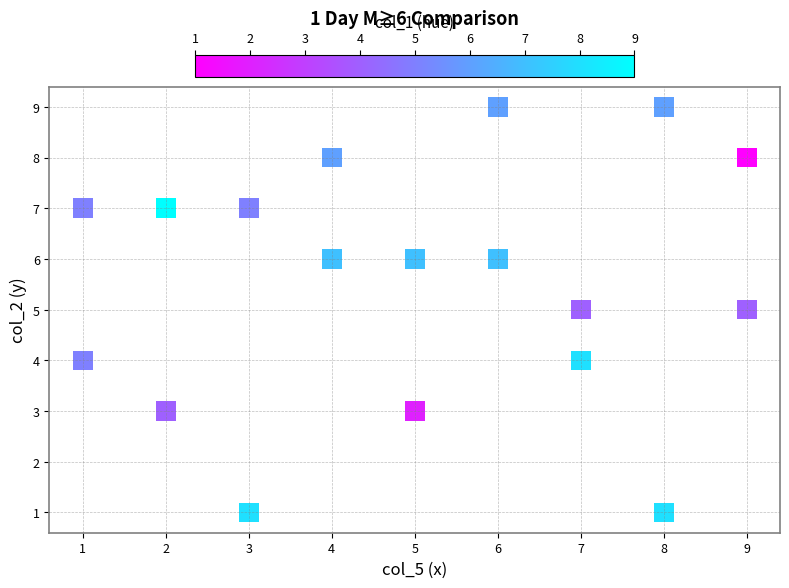

What is the range of Y values (max minus min)?

8